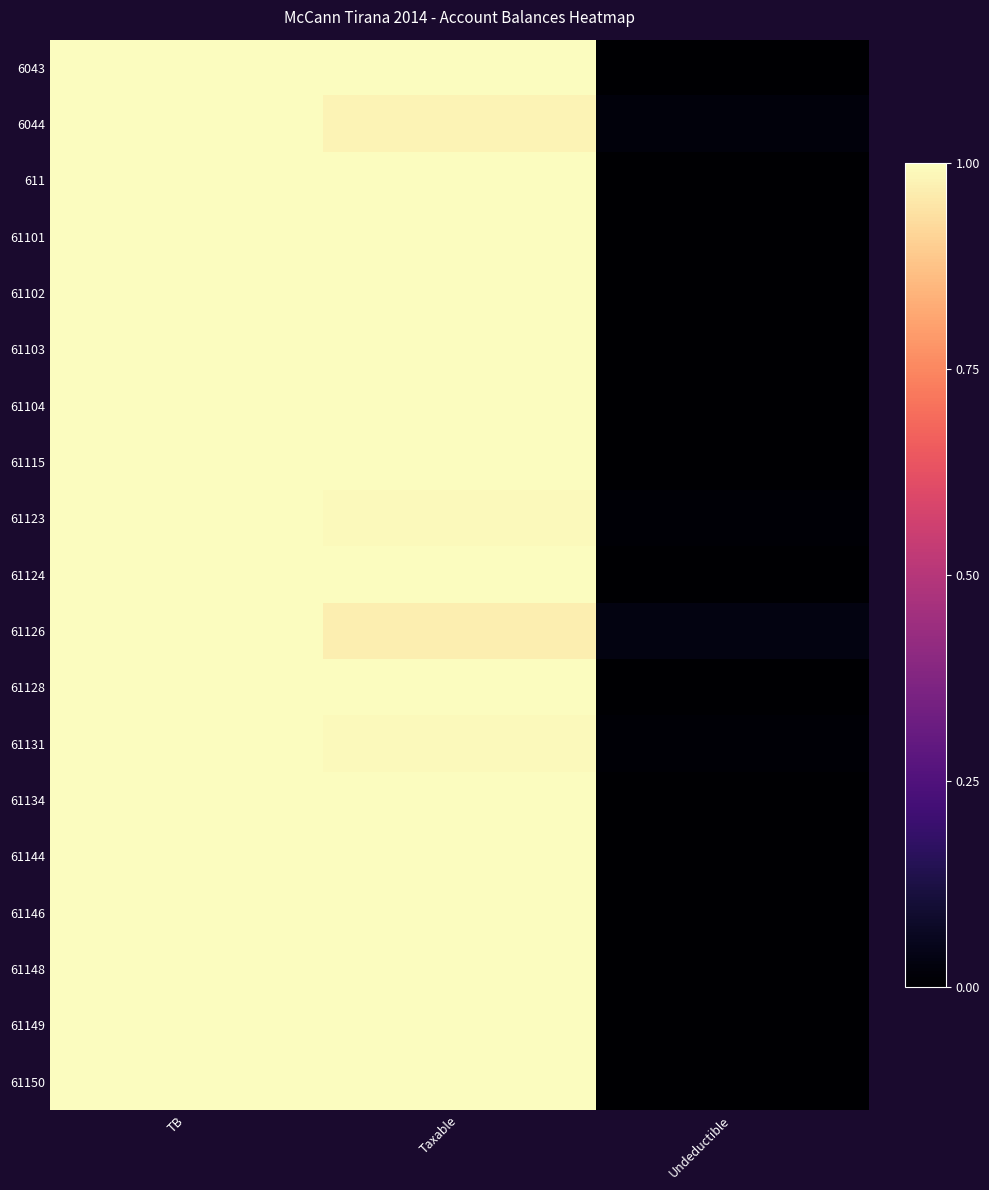

Reading right to left, what are all the values shown in this chart?

6043: Undeductible=0.0	Taxable=1.0	TB=1.0
6044: Undeductible=0.0	Taxable=1.0	TB=1.0
611: Undeductible=0.0	Taxable=1.0	TB=1.0
61101: Undeductible=0.0	Taxable=1.0	TB=1.0
61102: Undeductible=0.0	Taxable=1.0	TB=1.0
61103: Undeductible=0.0	Taxable=1.0	TB=1.0
61104: Undeductible=0.0	Taxable=1.0	TB=1.0
61115: Undeductible=0.0	Taxable=1.0	TB=1.0
61123: Undeductible=0.0	Taxable=1.0	TB=1.0
61124: Undeductible=0.0	Taxable=1.0	TB=1.0
61126: Undeductible=0.0	Taxable=1.0	TB=1.0
61128: Undeductible=0.0	Taxable=1.0	TB=1.0
61131: Undeductible=0.0	Taxable=1.0	TB=1.0
61134: Undeductible=0.0	Taxable=1.0	TB=1.0
61144: Undeductible=0.0	Taxable=1.0	TB=1.0
61146: Undeductible=0.0	Taxable=1.0	TB=1.0
61148: Undeductible=0.0	Taxable=1.0	TB=1.0
61149: Undeductible=0.0	Taxable=1.0	TB=1.0
61150: Undeductible=0.0	Taxable=1.0	TB=1.0